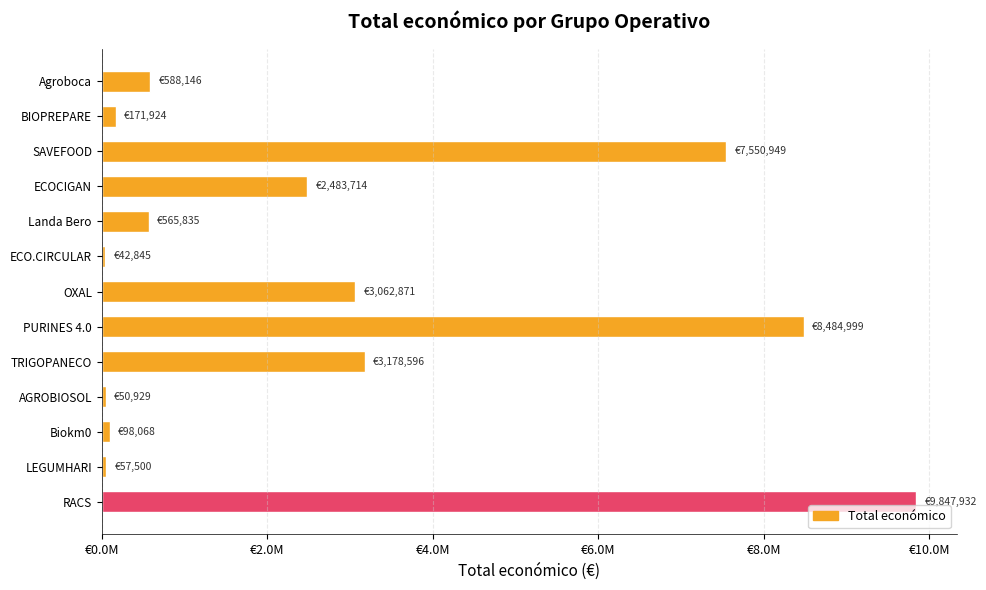

What is the minimum value shown in the chart?

42845